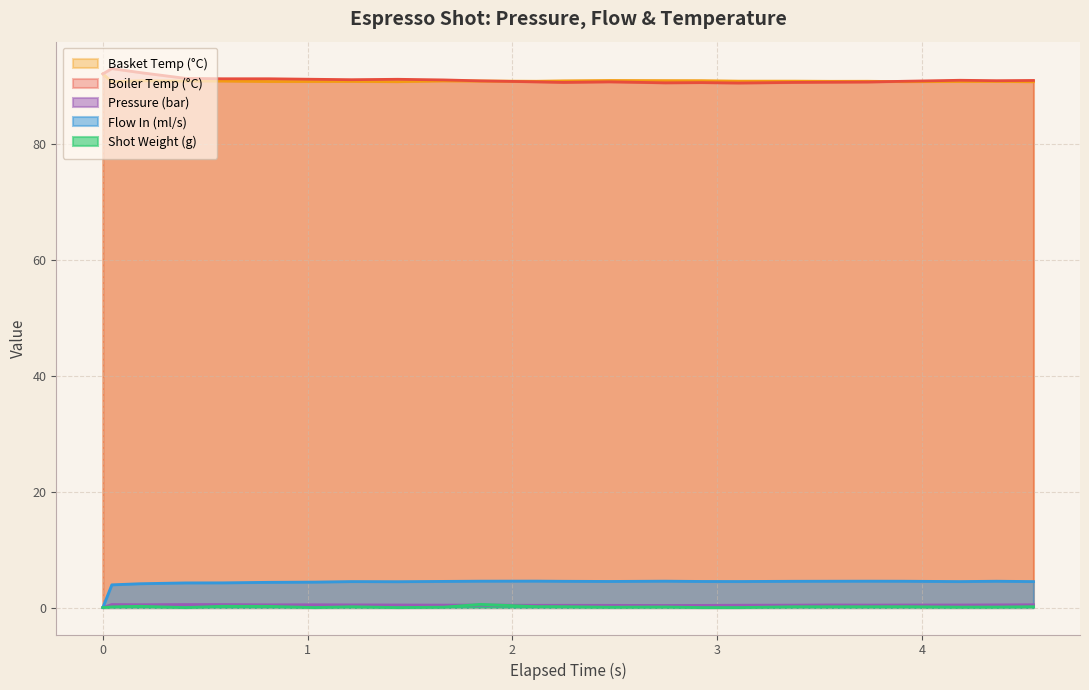

What is the maximum value shown in the chart?

92.9